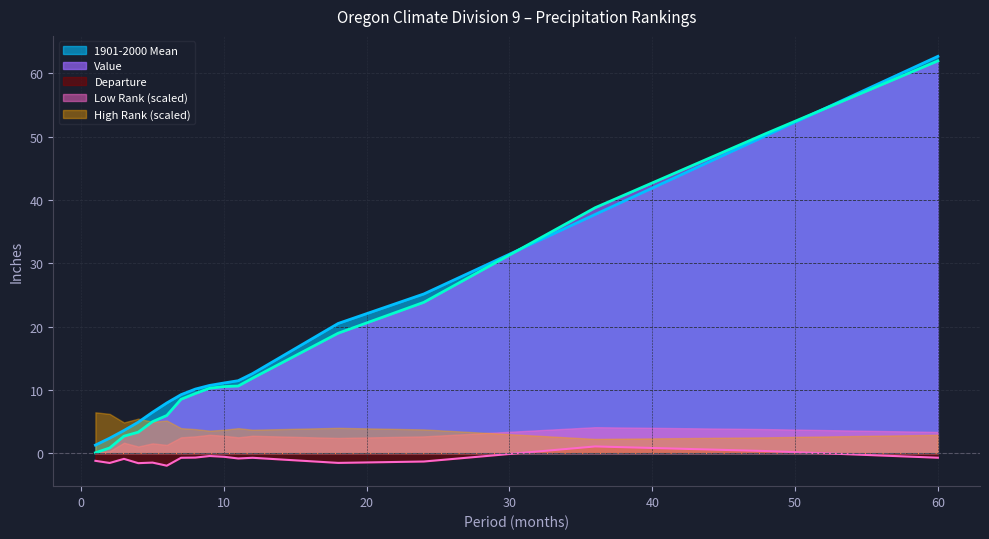

Count the number of categories in the chart.

17